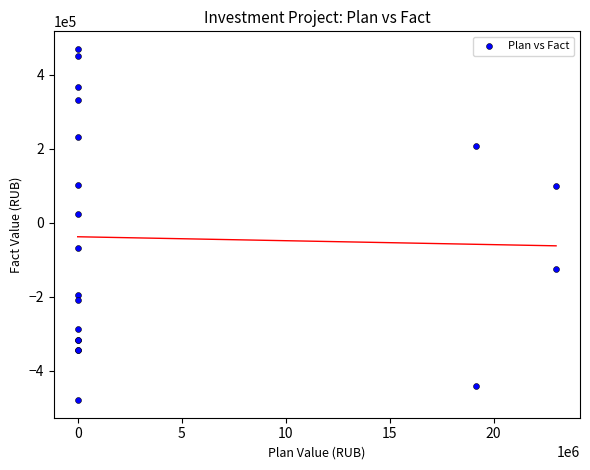

What Y value in the scatter plot is closest to -4752?

24756.4